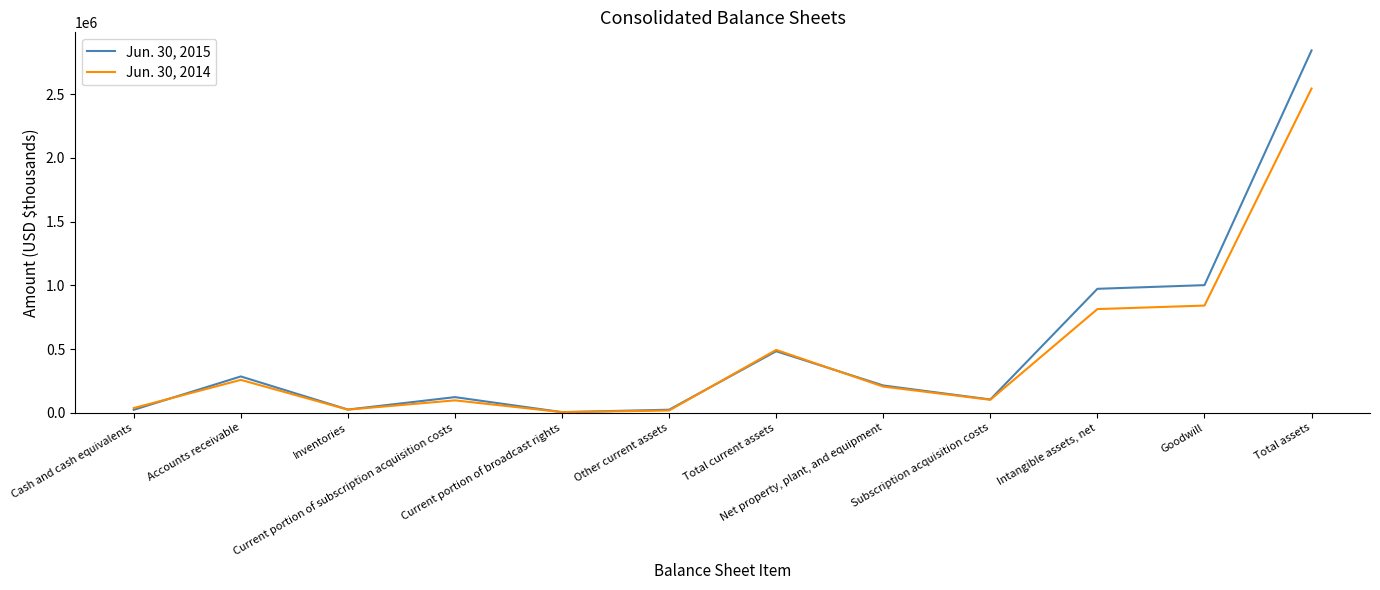

How many intersections are there between Jun. 30, 2014 and Jun. 30, 2015?

5